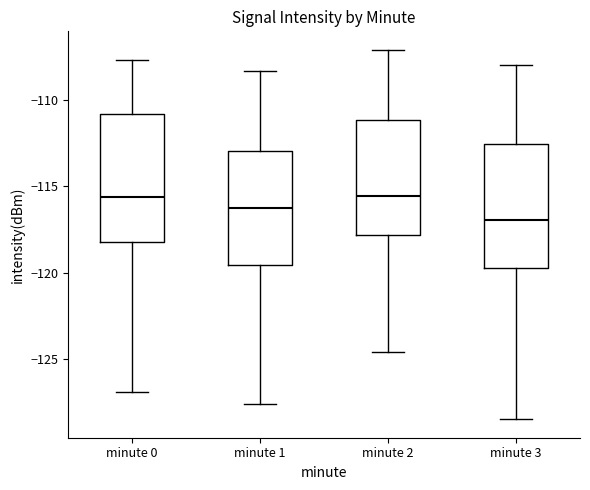

Which box's median line is the lowest?

minute 3